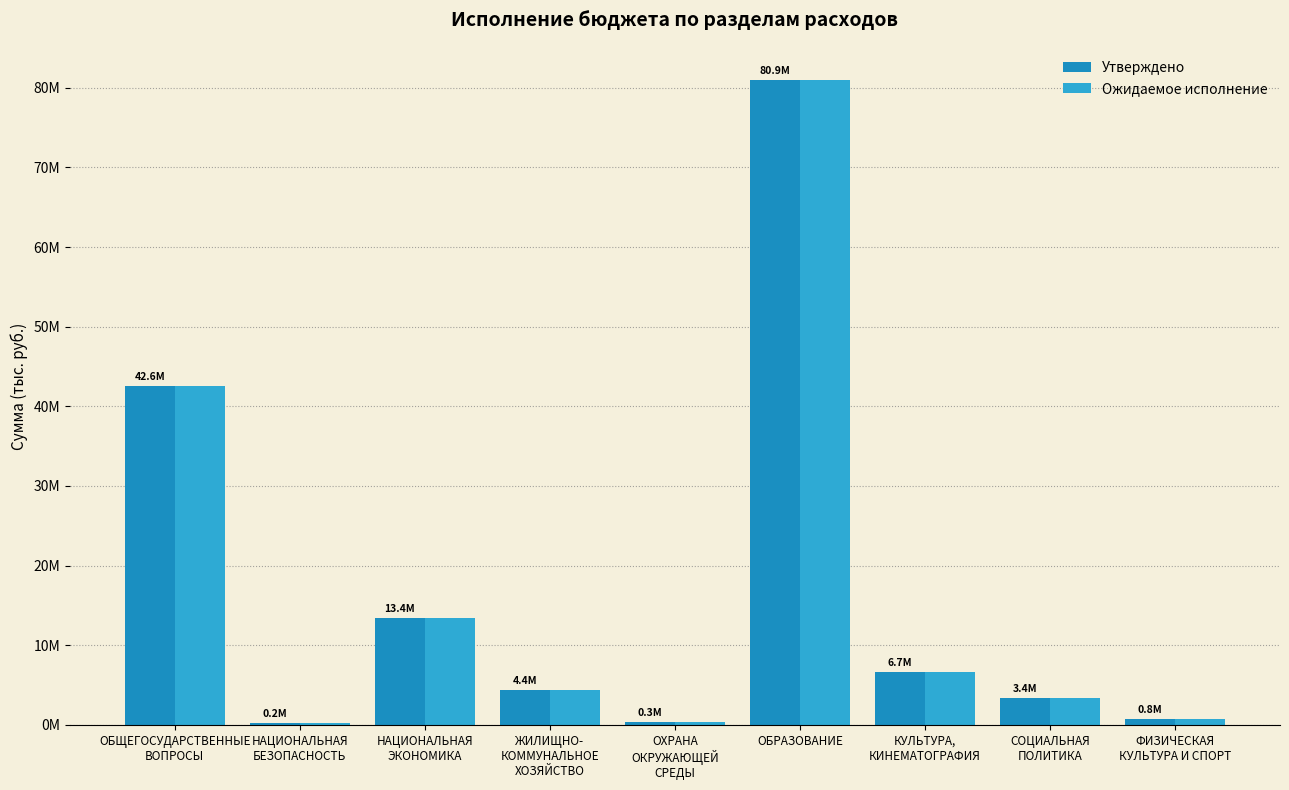

Which series has the largest range (max minus min)?

Утверждено